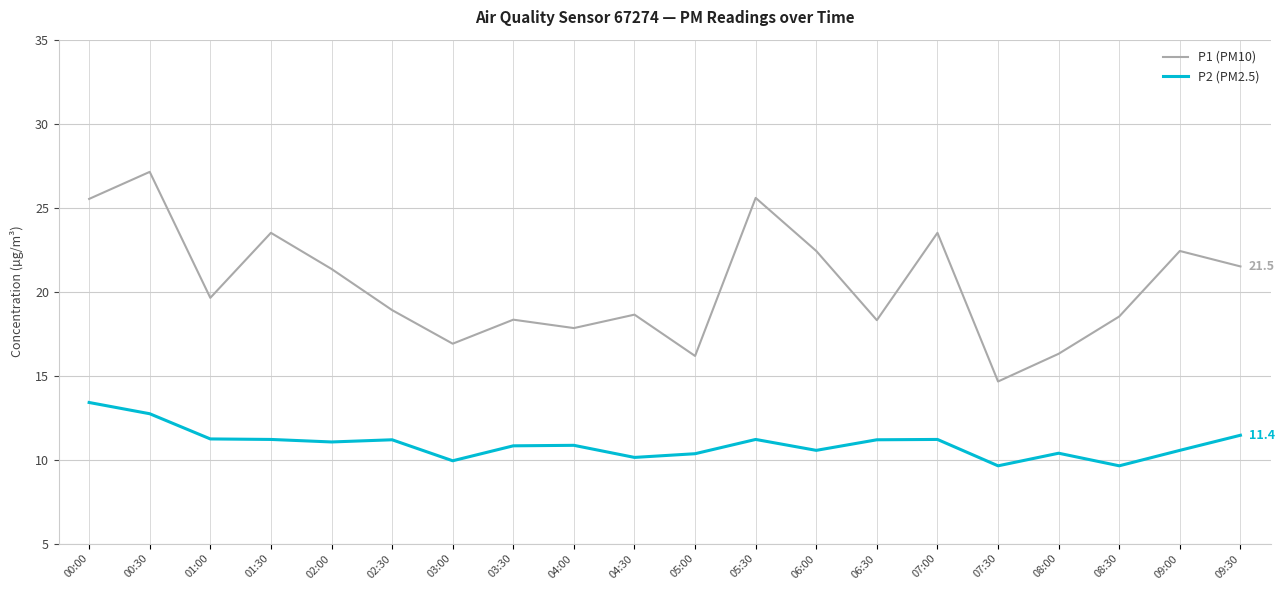

Rank the series by their average value, from highest to lowest.

P1 (PM10), P2 (PM2.5)